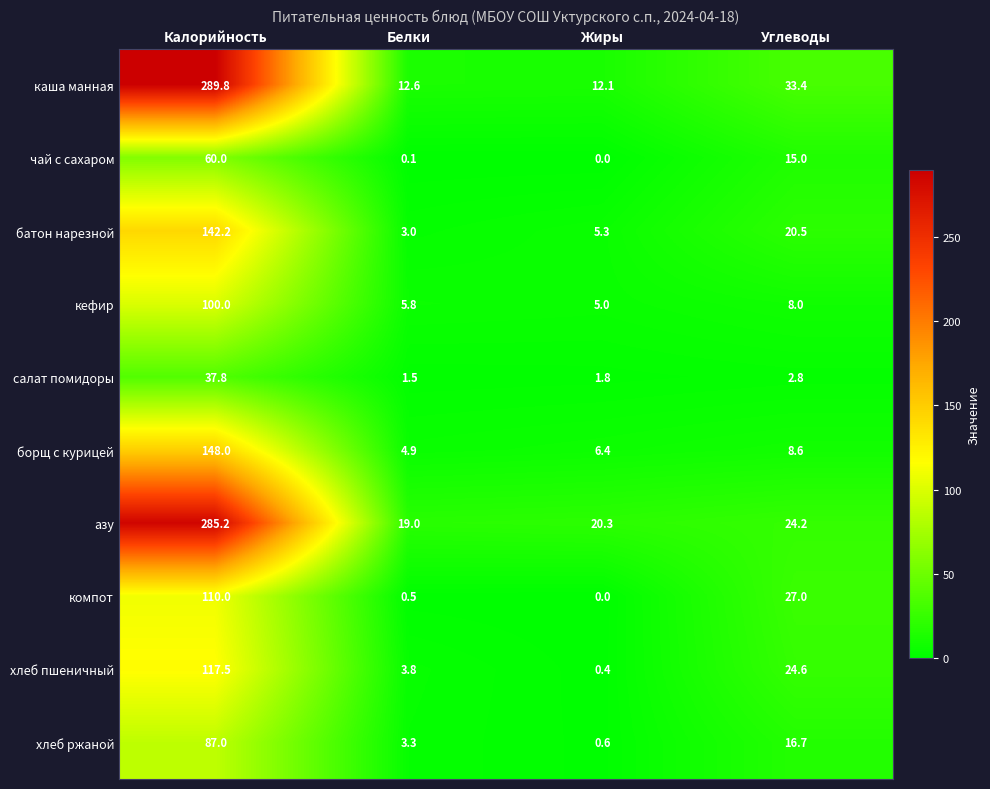

What is the average value of the салат помидоры series?

11.0